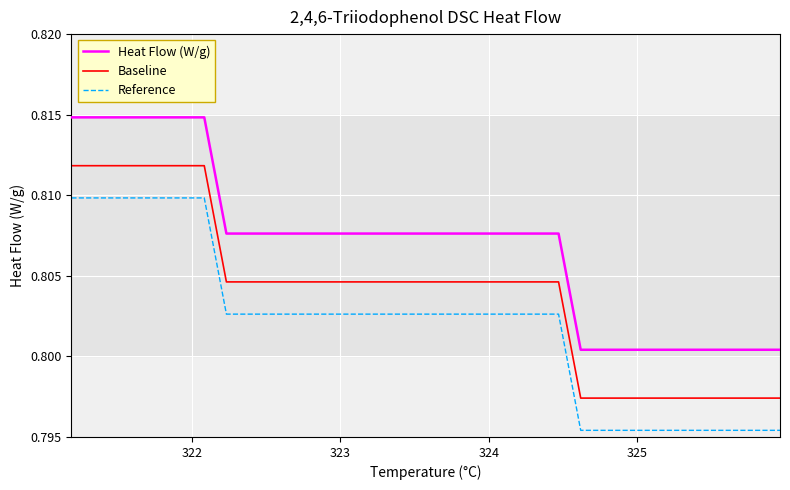

At how many categories does at least one series exceed 0?

33